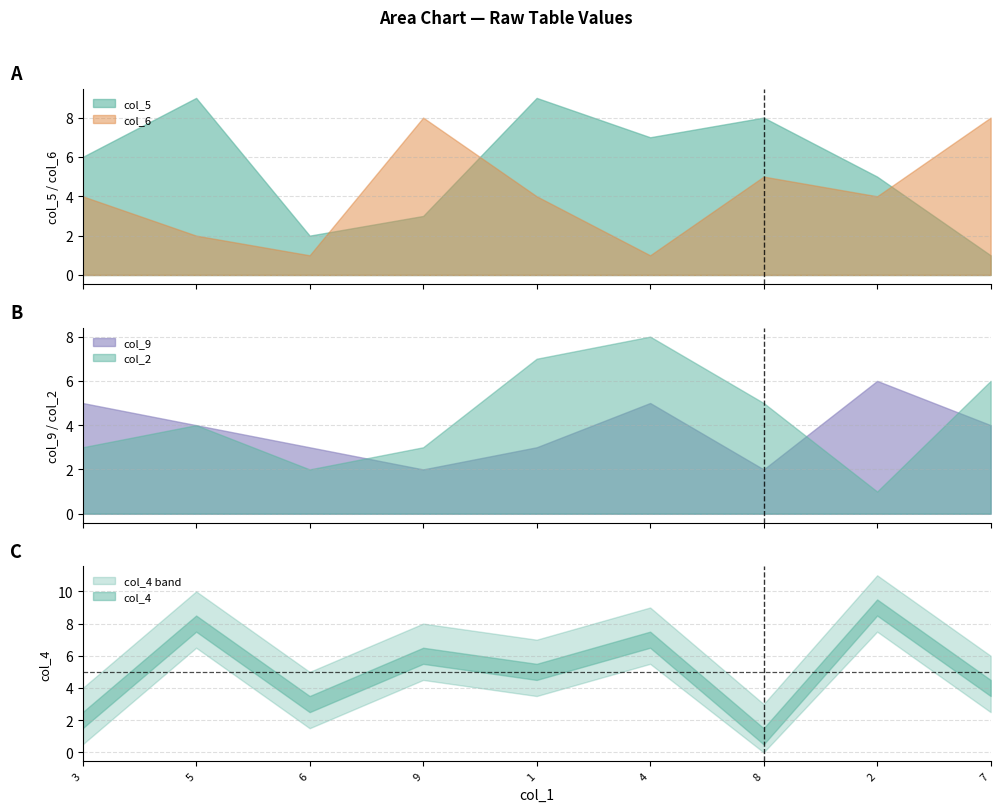

How many interior local valleys does the col_5 series have?

2